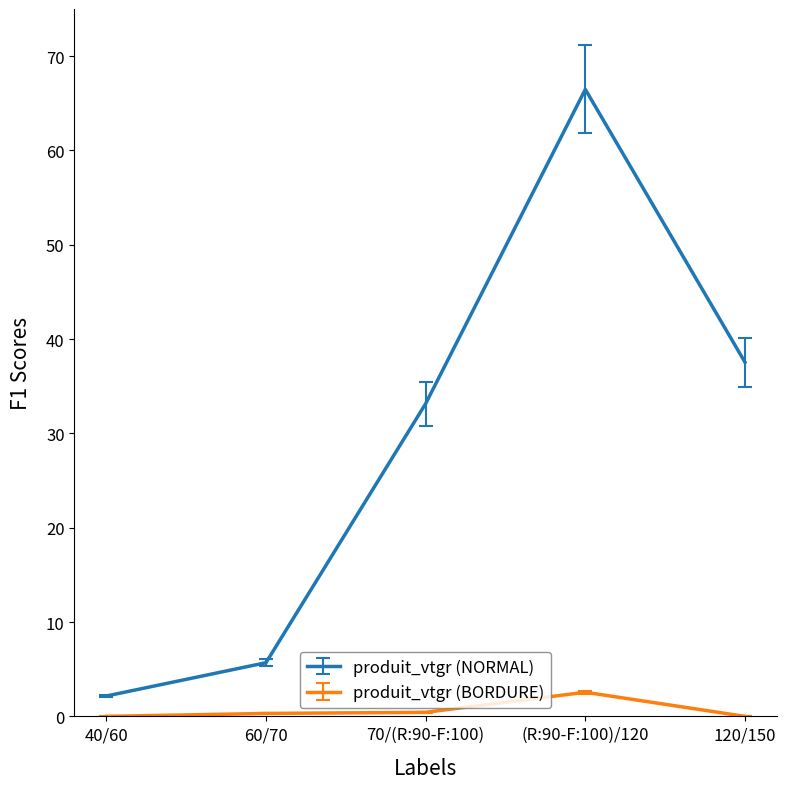

What are all the series names shown in the legend?

produit_vtgr (NORMAL), produit_vtgr (BORDURE)